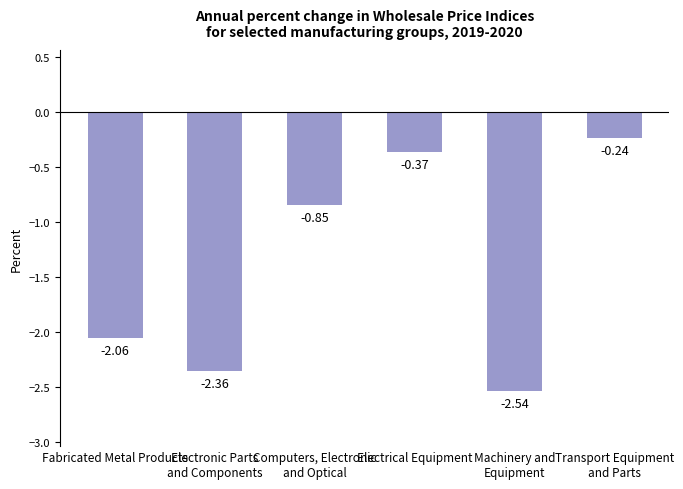

What is the difference between the maximum and minimum values?

2.3